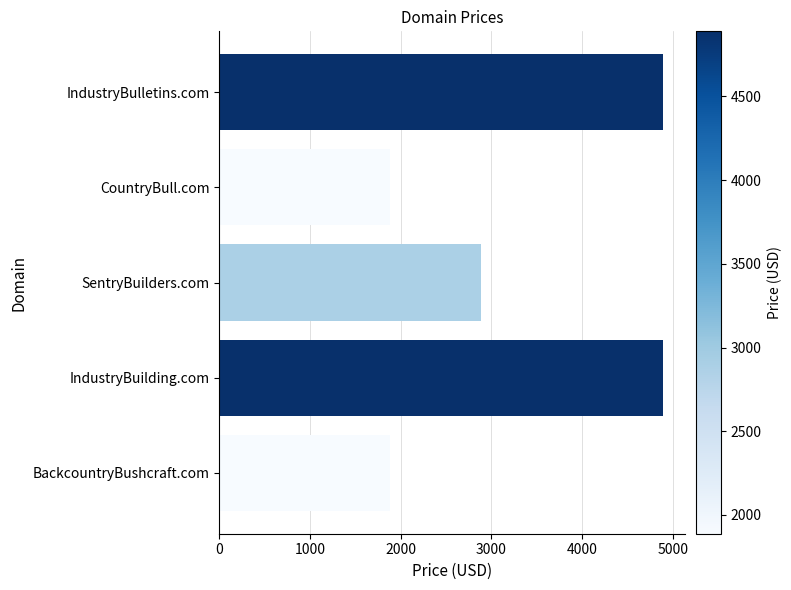

What is the minimum value shown in the chart?

1888